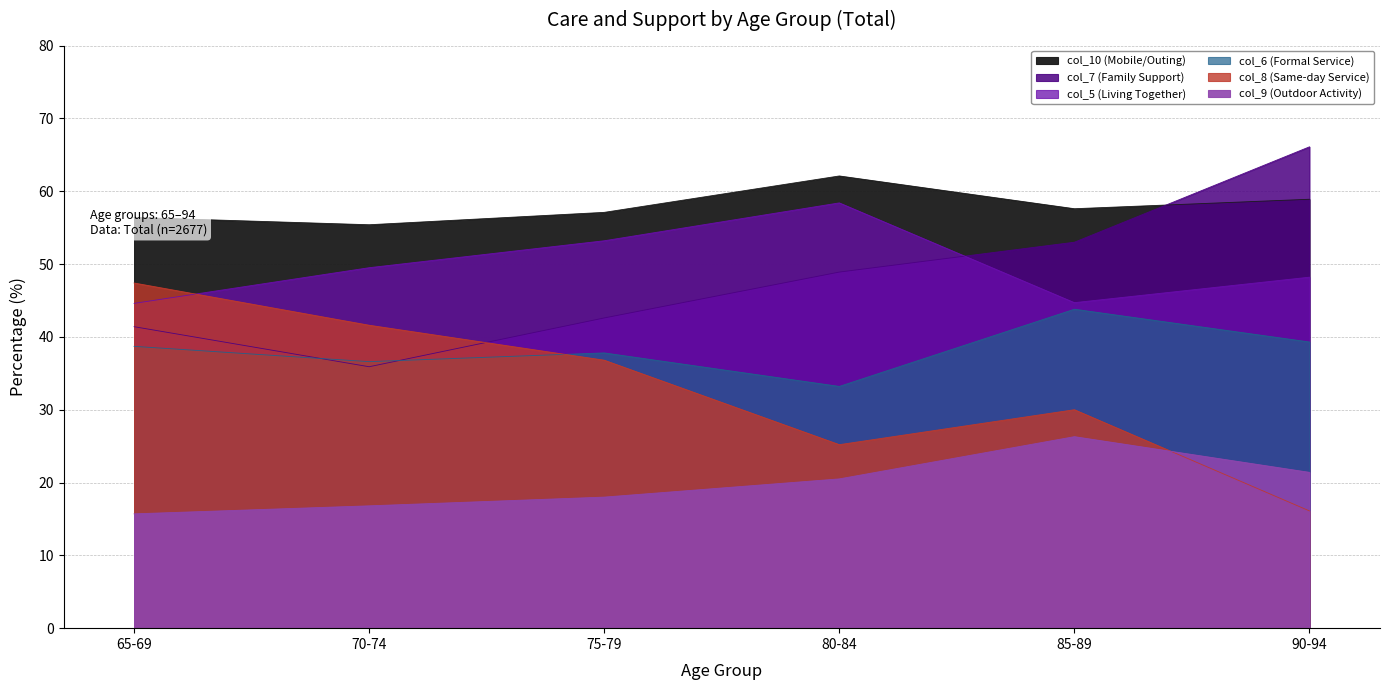

In col_6 (Formal Service), how many points are higher than both neighbors (excluding endpoints)?

2